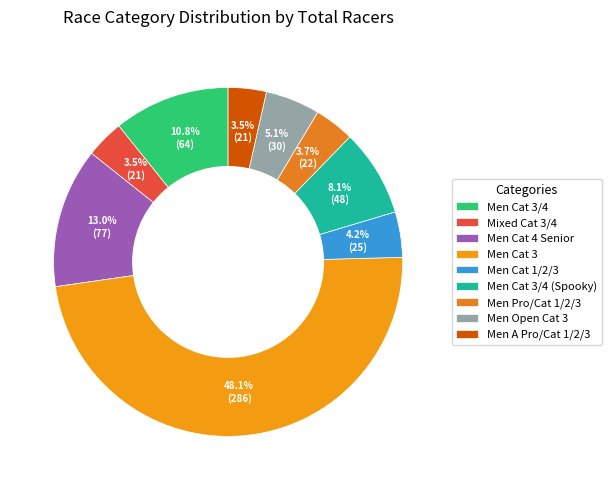

The Men Pro/Cat 1/2/3 slice represents 1% of the pie. True or false?

False